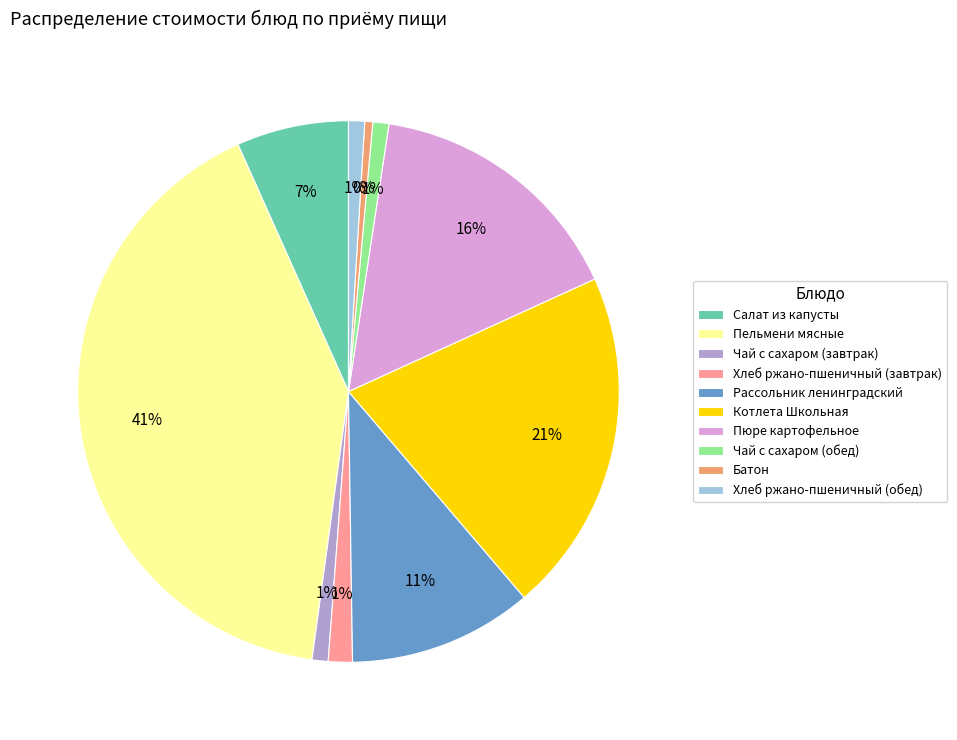

Is it true that Батон is 0% of the pie?

True